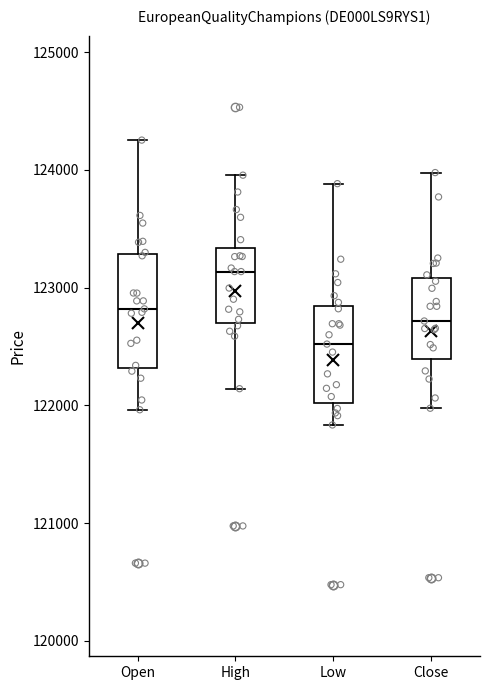

Comparing the boxes themselves (not the whiskers), which one is the tallest?

Open